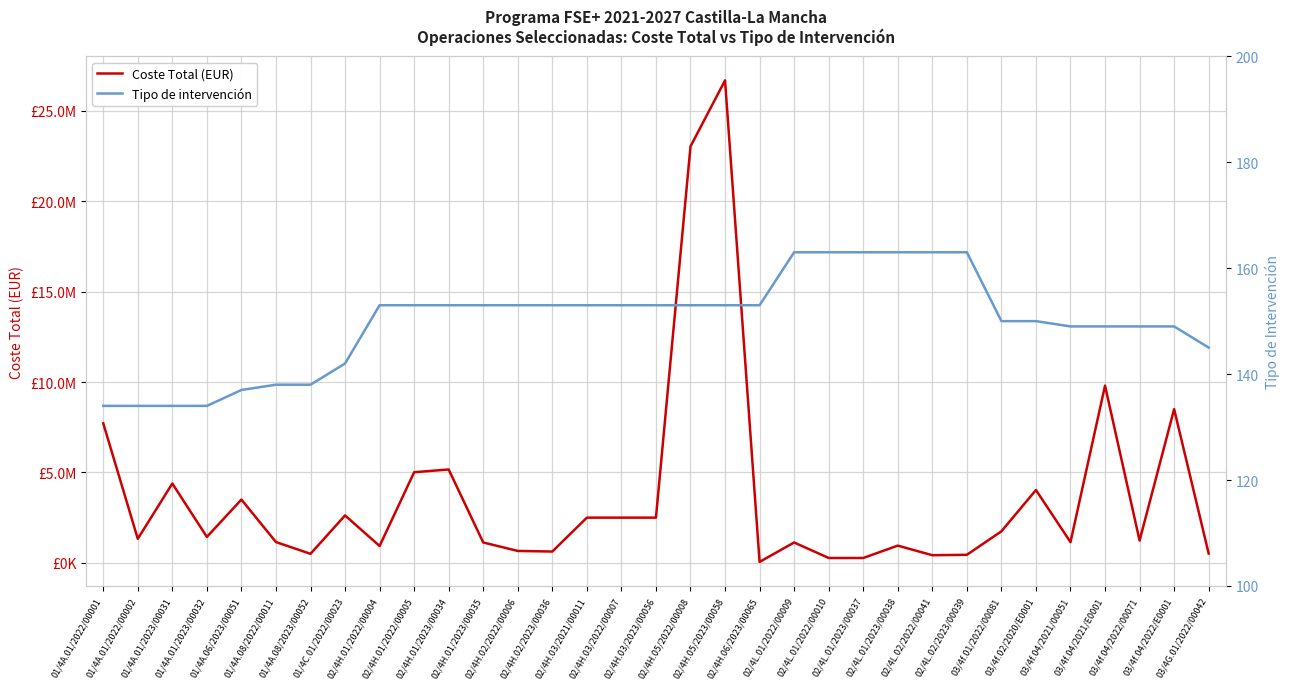

True or false: Coste Total (EUR) and Tipo de intervención cross at least once.

False